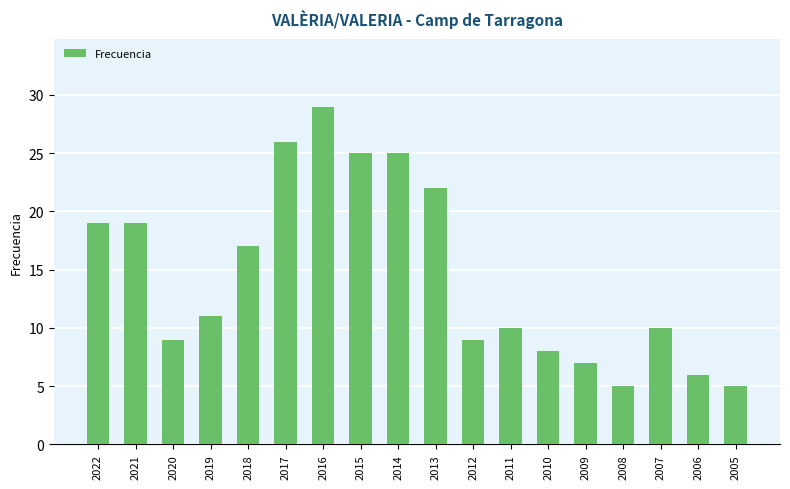

The value at 2021 is 19. True or false?

True